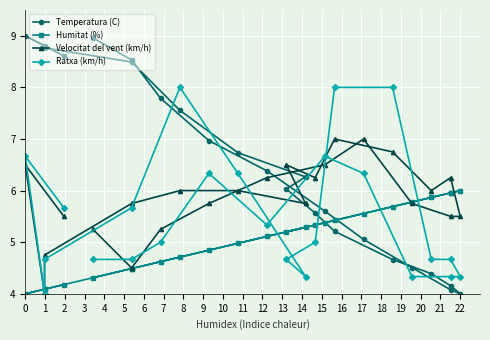

How many times do Ratxa (km/h) and Humitat (%) cross each other?

6